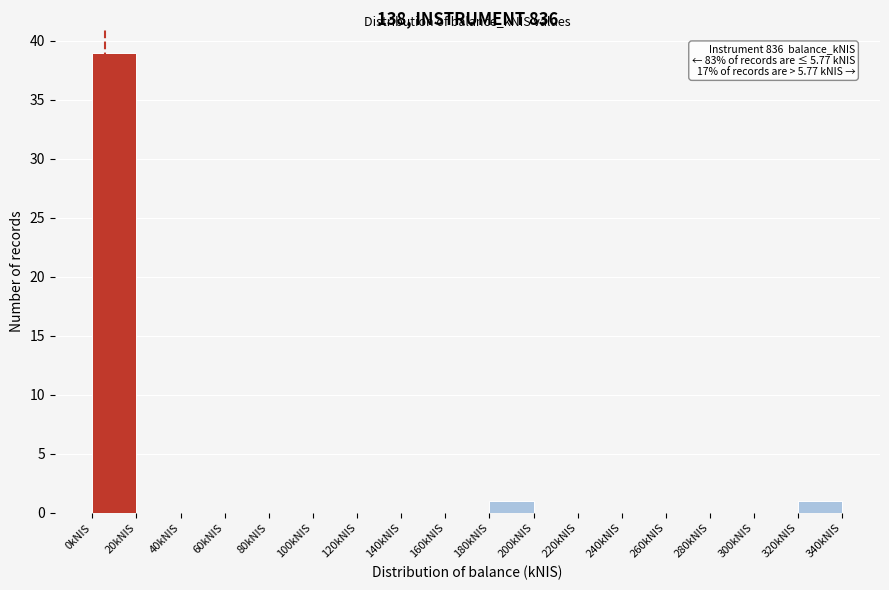

Which range on the x-axis has the tallest bar?

0 to 20